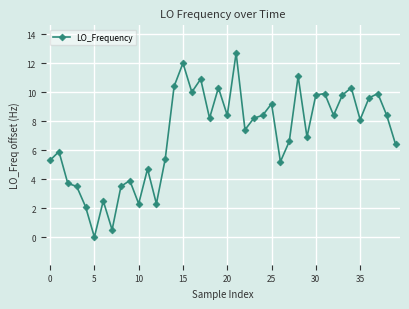

What is the greatest value displayed?

12.7